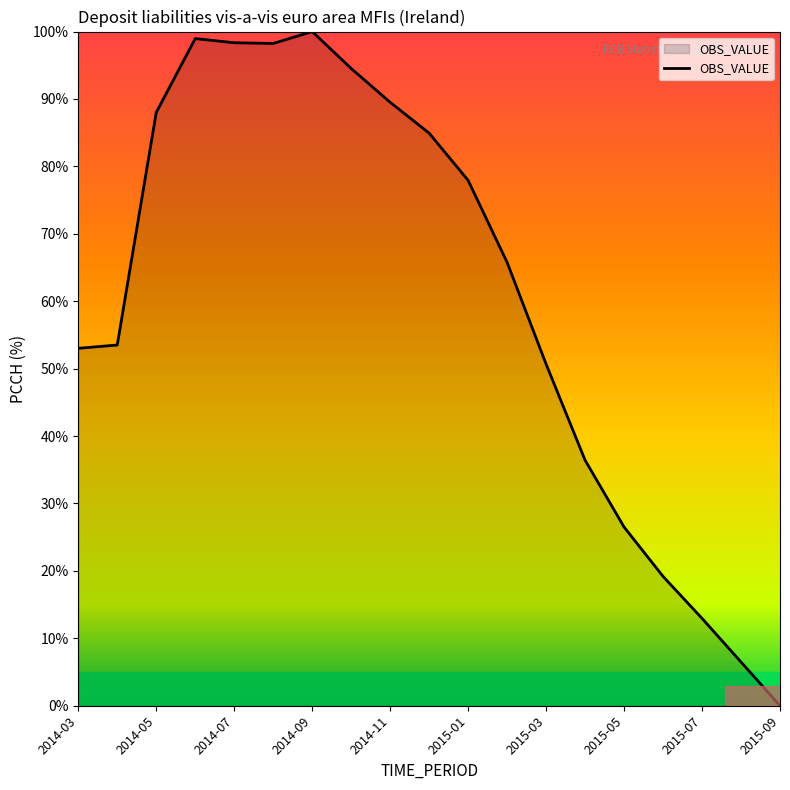

How many values exceed 65?

10